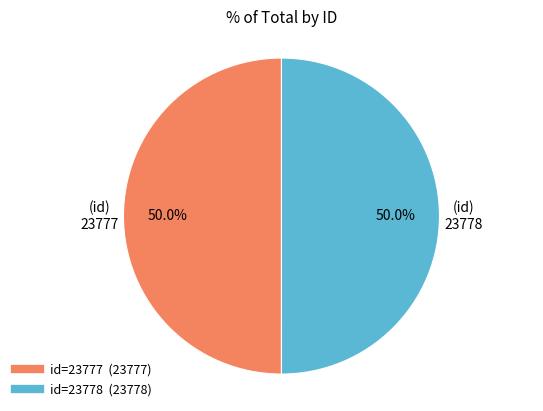

Count the number of slices in the pie.

2